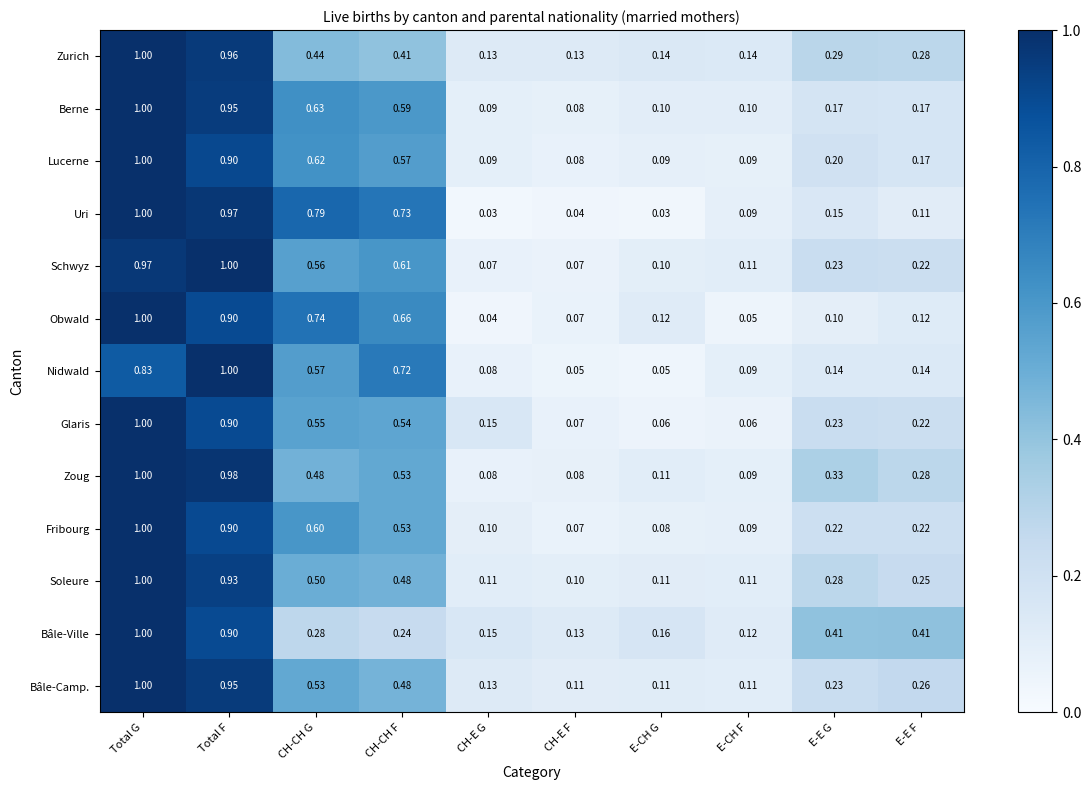

Which series changed the most between E-CH F and E-E F?

Bâle-Ville